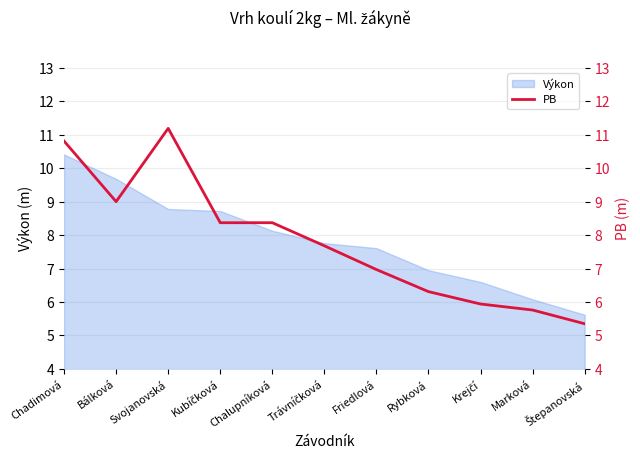

Does the chart have visible grid lines?

Yes